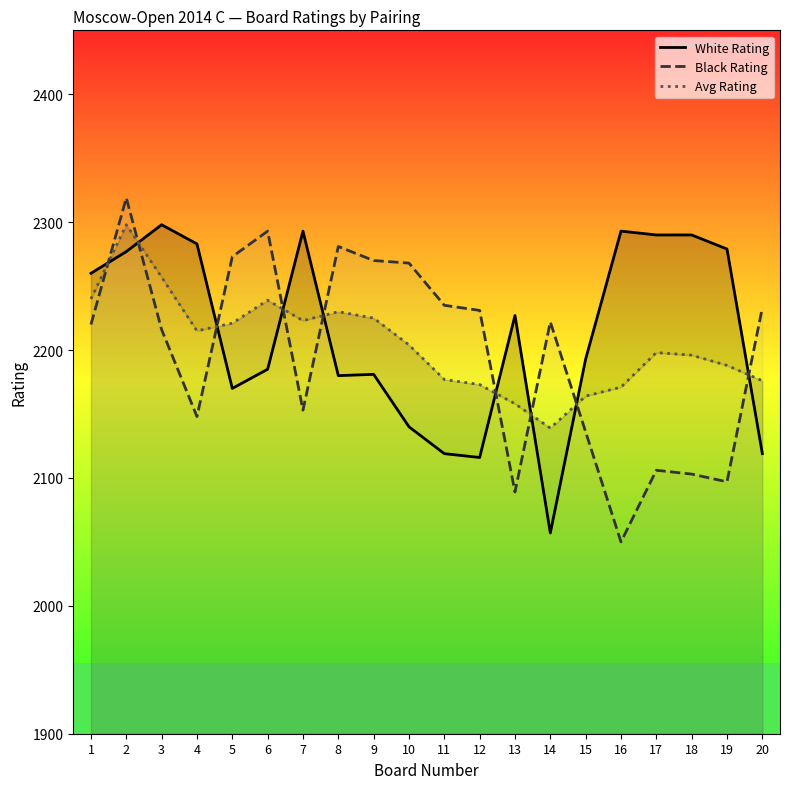

Reading right to left, what are all the values shown in this chart?

White Rating: 20=2119	19=2279	18=2290	17=2290	16=2293	15=2193	14=2057	13=2227	12=2116	11=2119	10=2140	9=2181	8=2180	7=2293	6=2185	5=2170	4=2283	3=2298	2=2277	1=2260
Black Rating: 20=2233	19=2097	18=2103	17=2106	16=2050	15=2136	14=2222	13=2089	12=2231	11=2235	10=2268	9=2270	8=2281	7=2153	6=2293	5=2273	4=2148	3=2216	2=2319	1=2220
Avg Rating: 20=2176	19=2188	18=2196	17=2198	16=2171	15=2164	14=2139	13=2158	12=2173	11=2177	10=2204	9=2225	8=2230	7=2223	6=2239	5=2221	4=2215	3=2257	2=2298	1=2240